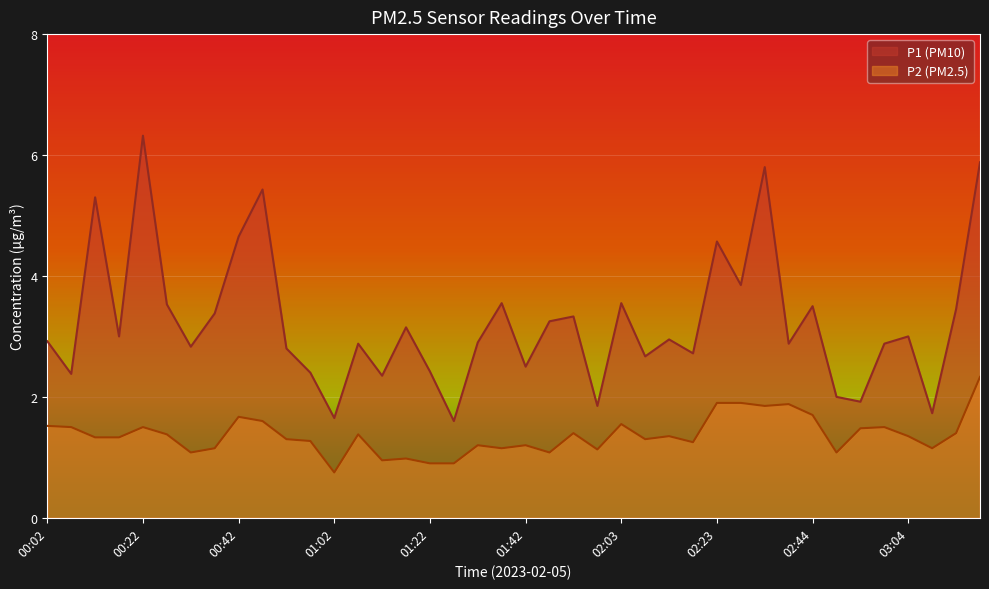

Which category has the highest value in the P1 series?

00:22